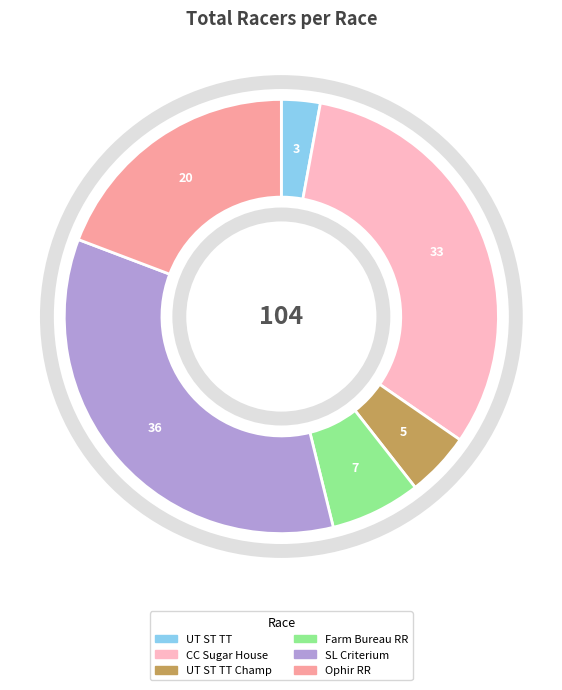

Combined, do Farm Bureau RR and CC Sugar House account for over 50%?

No